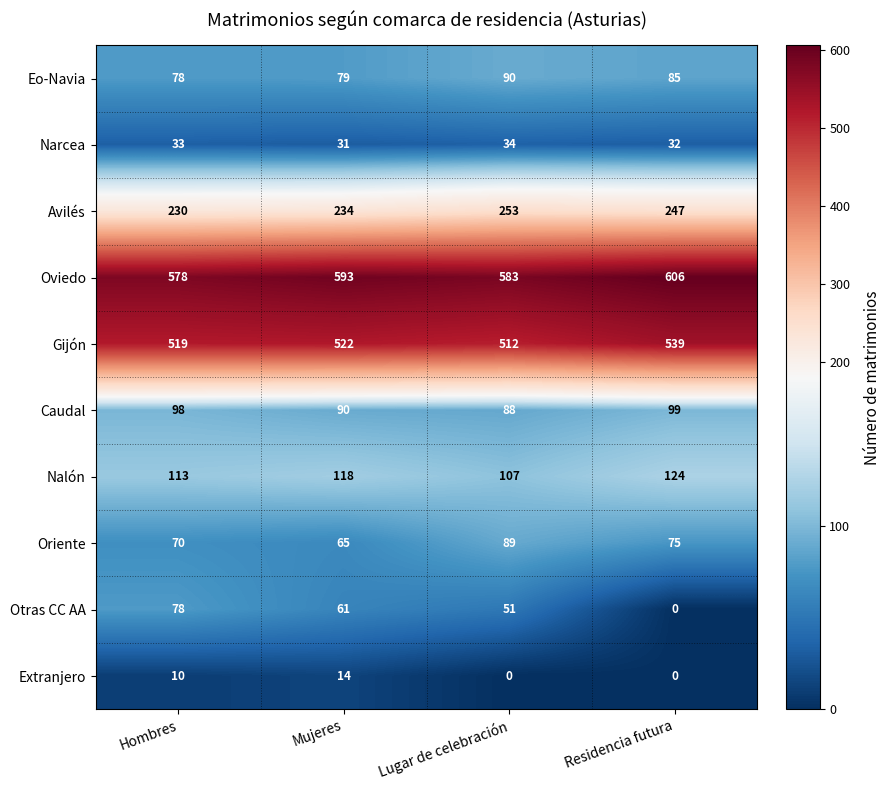

What is the approximate value of Caudal at Hombres, to the nearest 5?

100